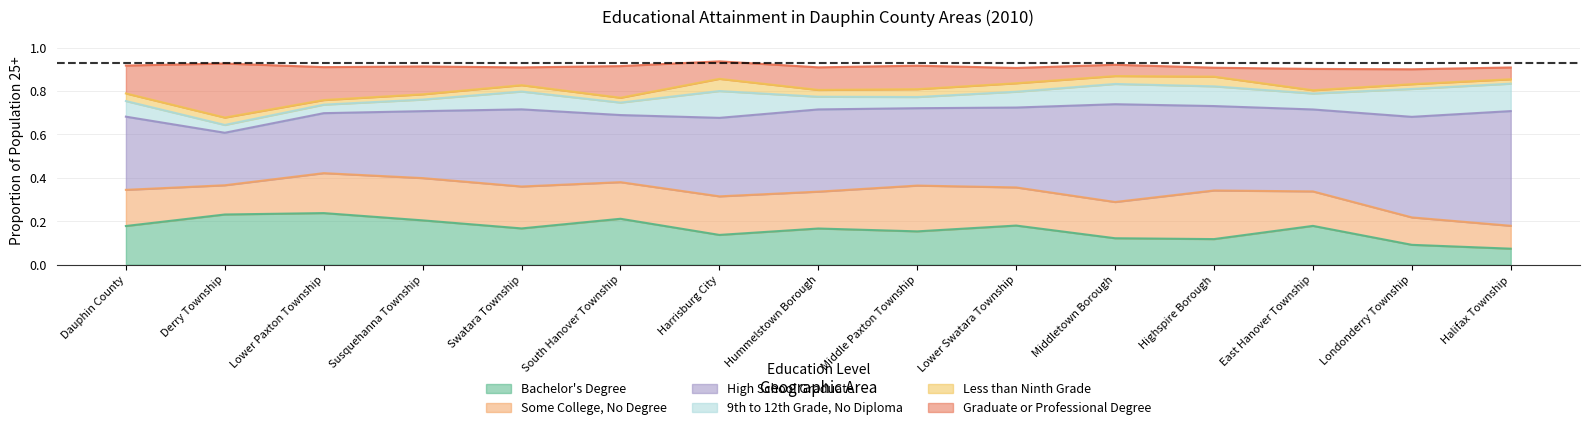

Between Lower Swatara Township and Londonderry Township, which series saw the biggest shift?

Bachelor's Degree